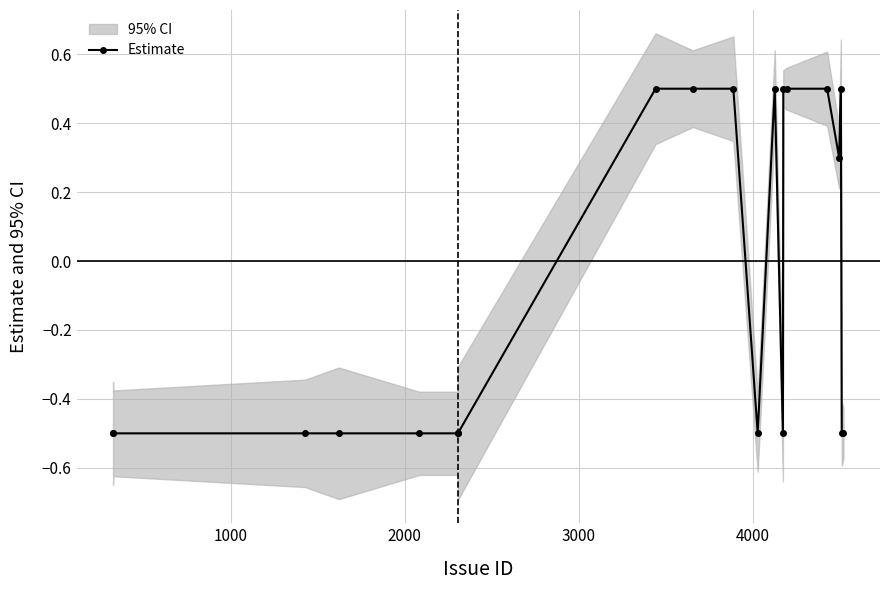

What is the smallest value displayed?

-0.5